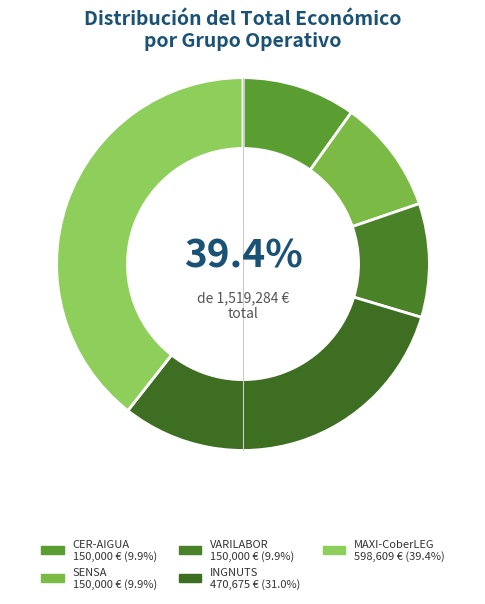

True or false: VARILABOR accounts for 10% of the total.

True